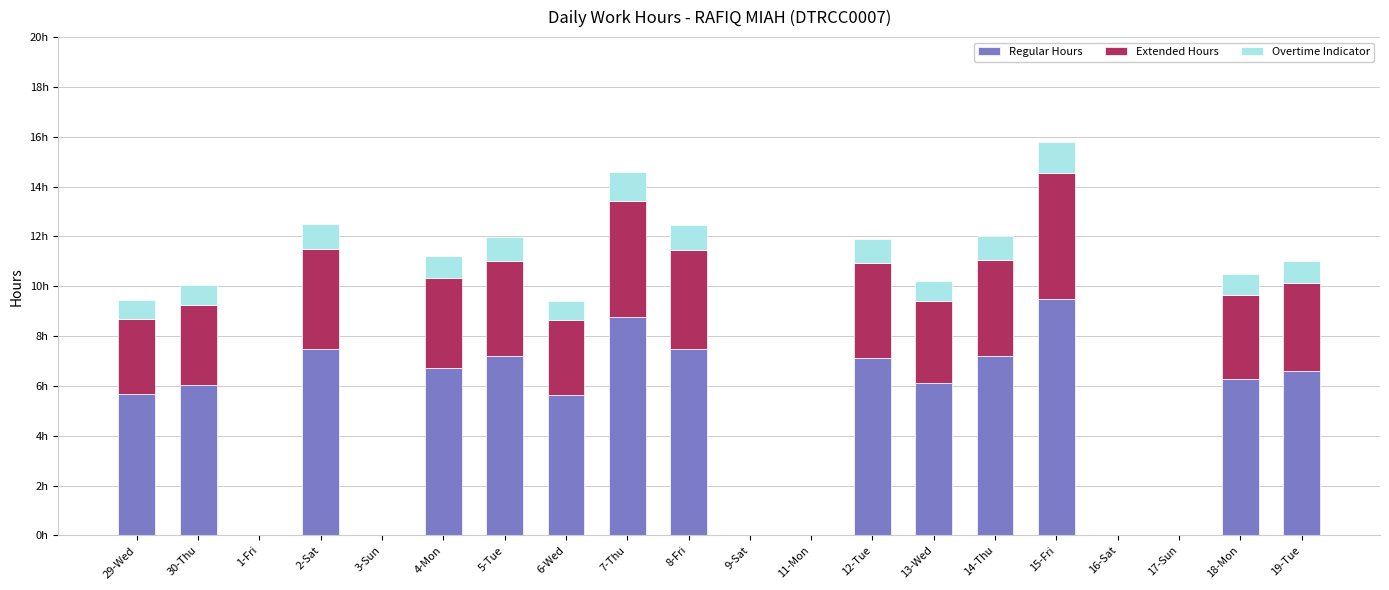

What are all the series names shown in the legend?

Regular Hours, Extended Hours, Overtime Indicator